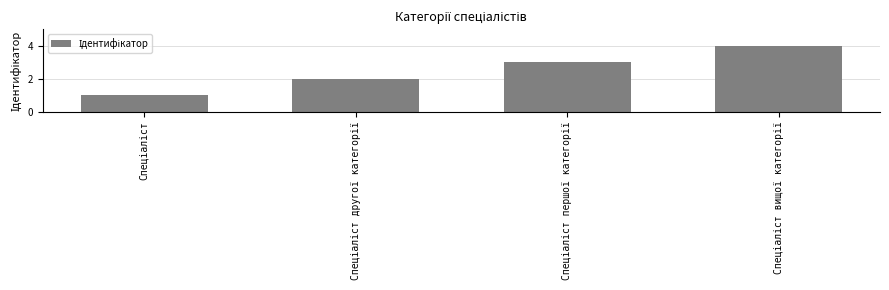

What is the sum of all values?

10